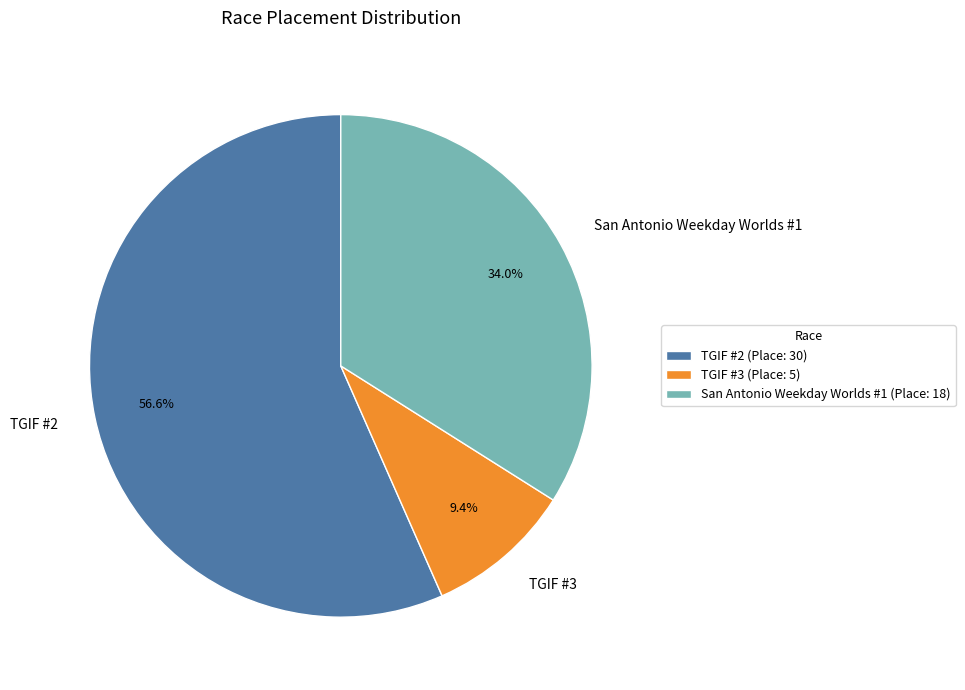

To the nearest percent, what is the difference between the largest and smallest slice percentages?

47%